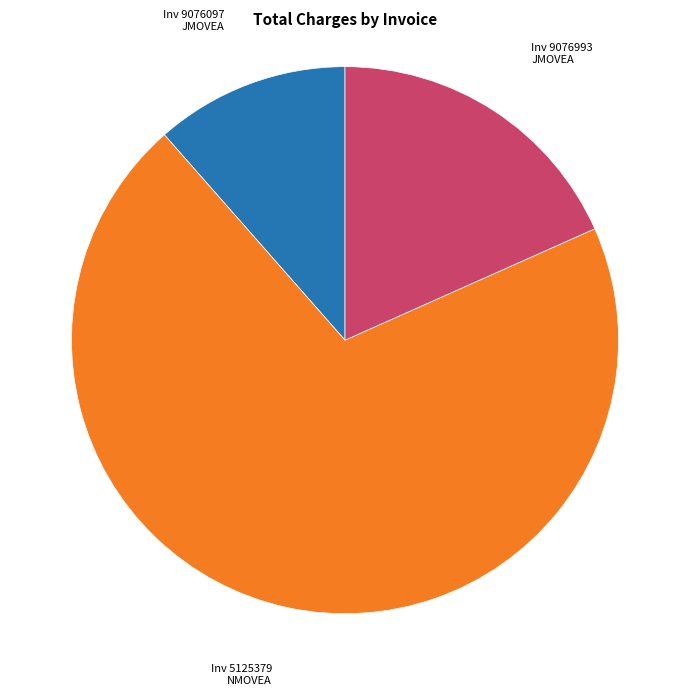

How many slices are in this pie chart?

3